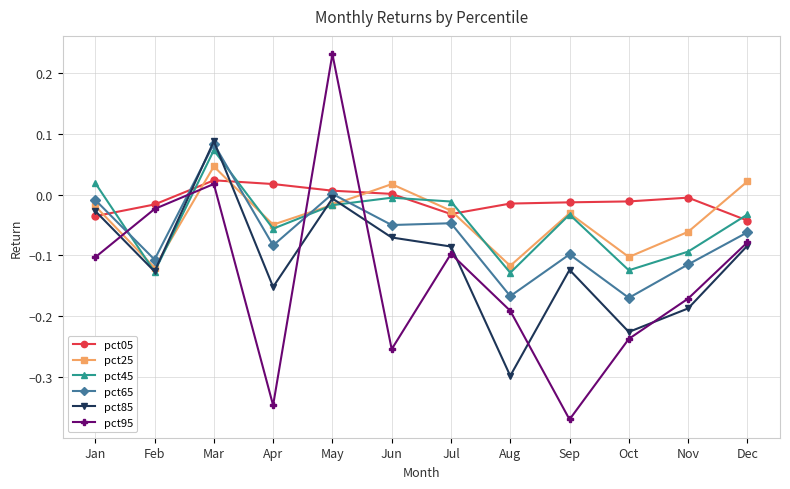

At which category does pct65 reach its first local peak?

Mar